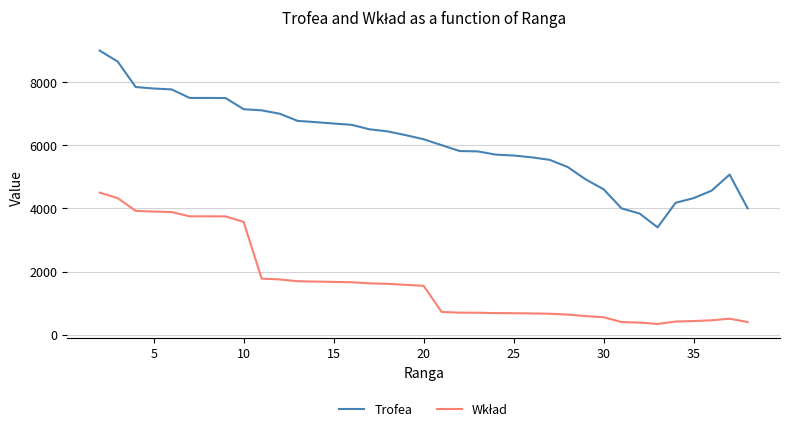

Which series has the largest range (max minus min)?

Trofea